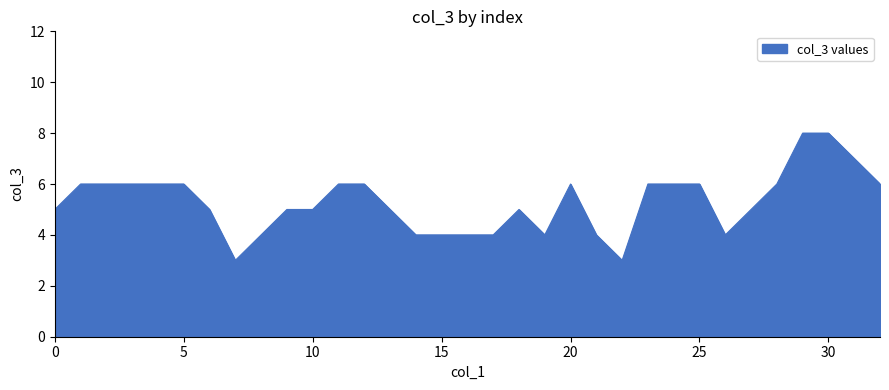

What is the minimum value shown in the chart?

3